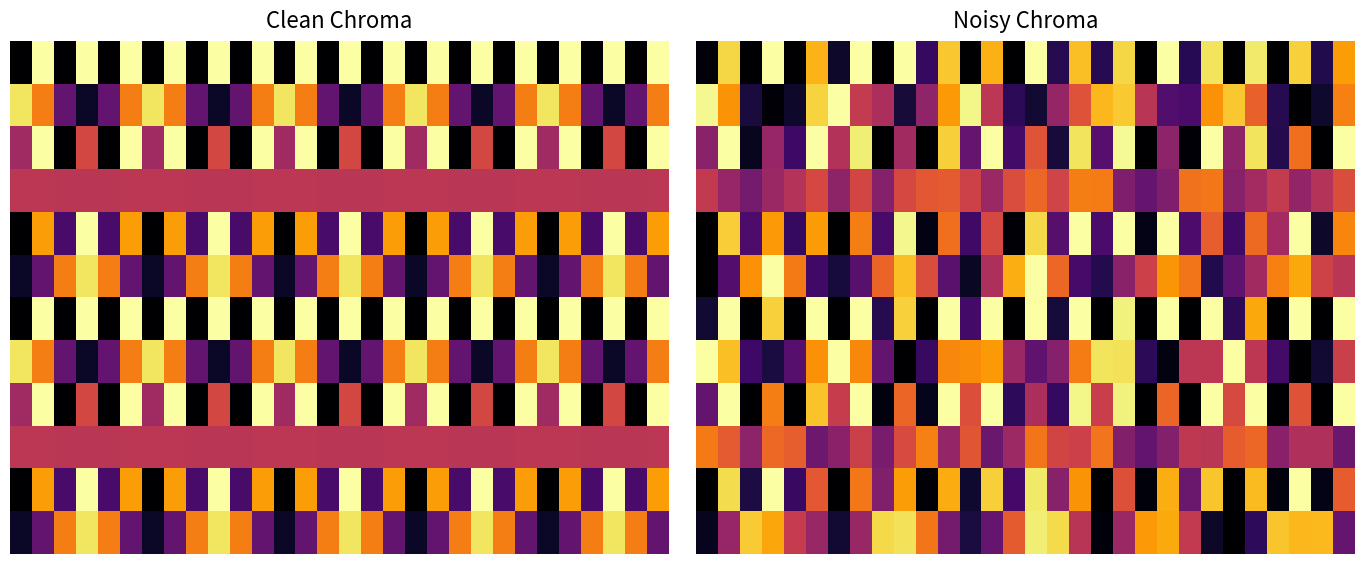

What is the difference between the highest and lowest values at 22?

0.7